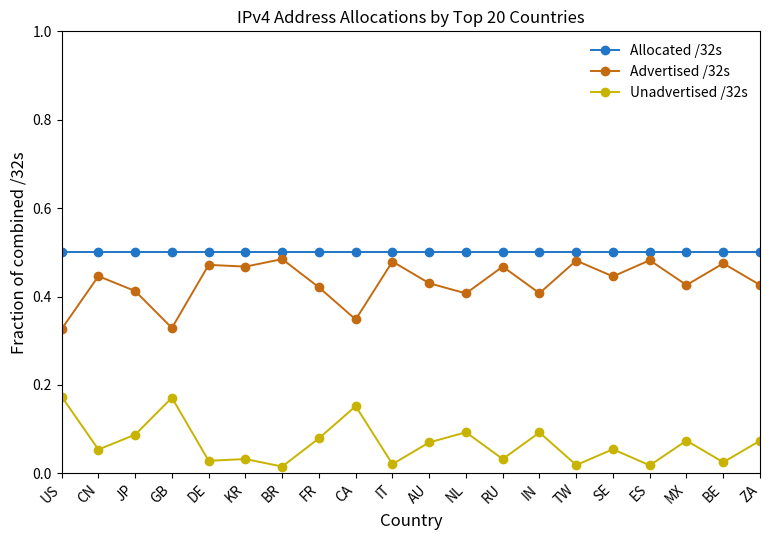

What is the label of the 13th point from the left?

RU